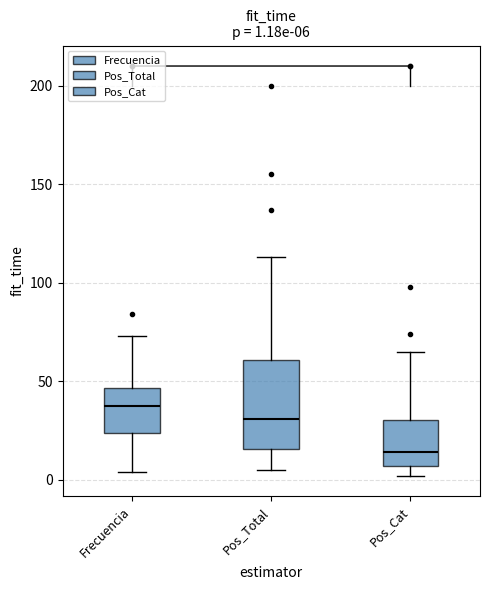

Which box has the highest median line?

Frecuencia